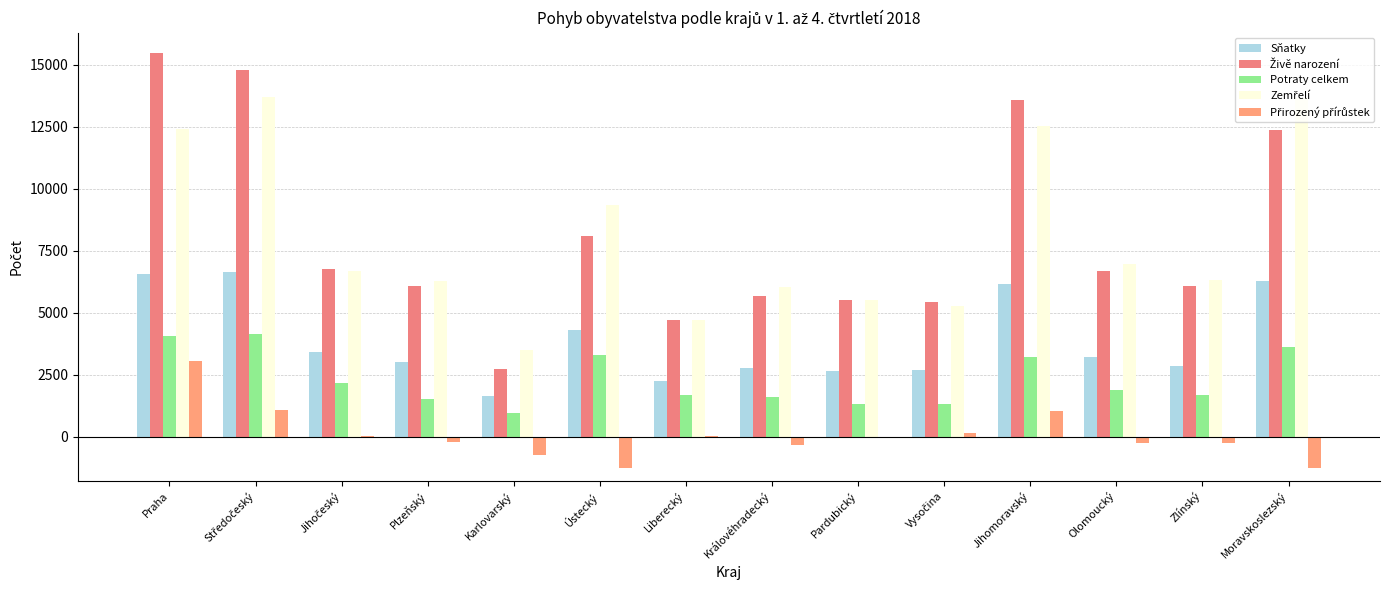

What is the minimum value for Přirozený přírůstek?

-1262